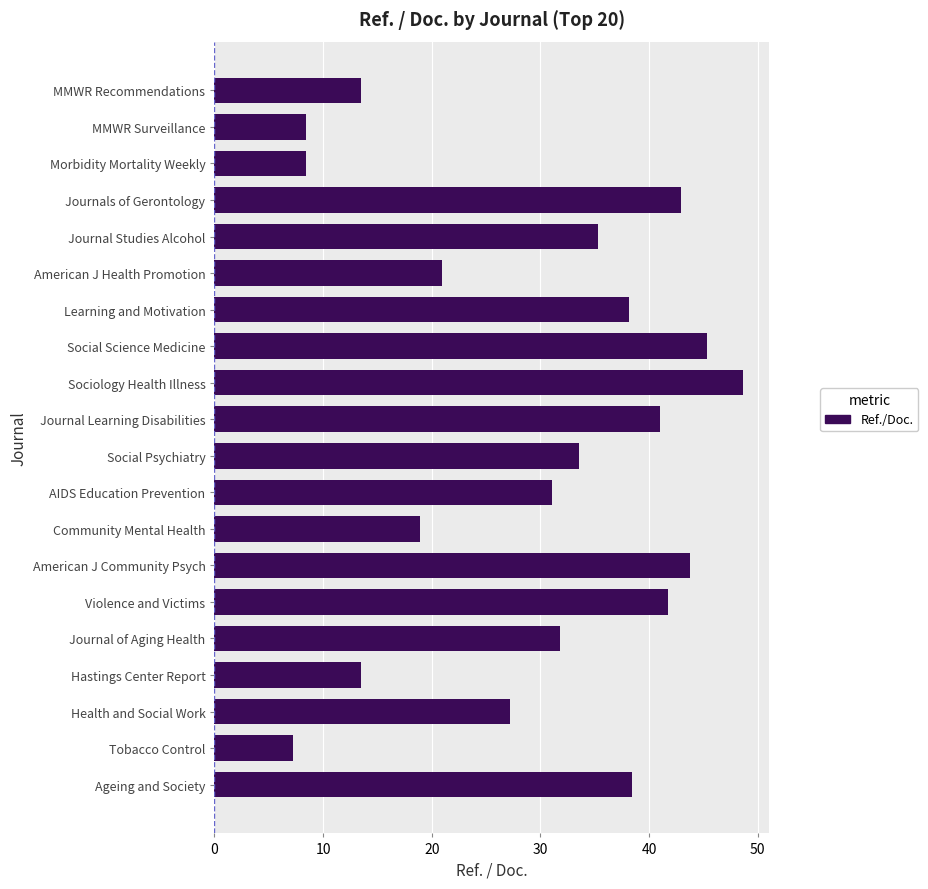

What is the difference between the maximum and second lowest values?

40.2